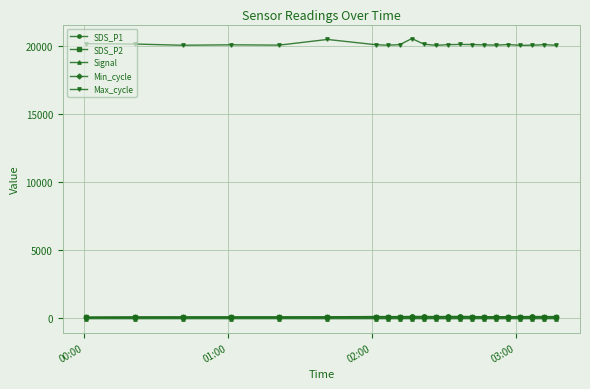

What is the value of the Max_cycle point at the 10th from the left?

20546.0